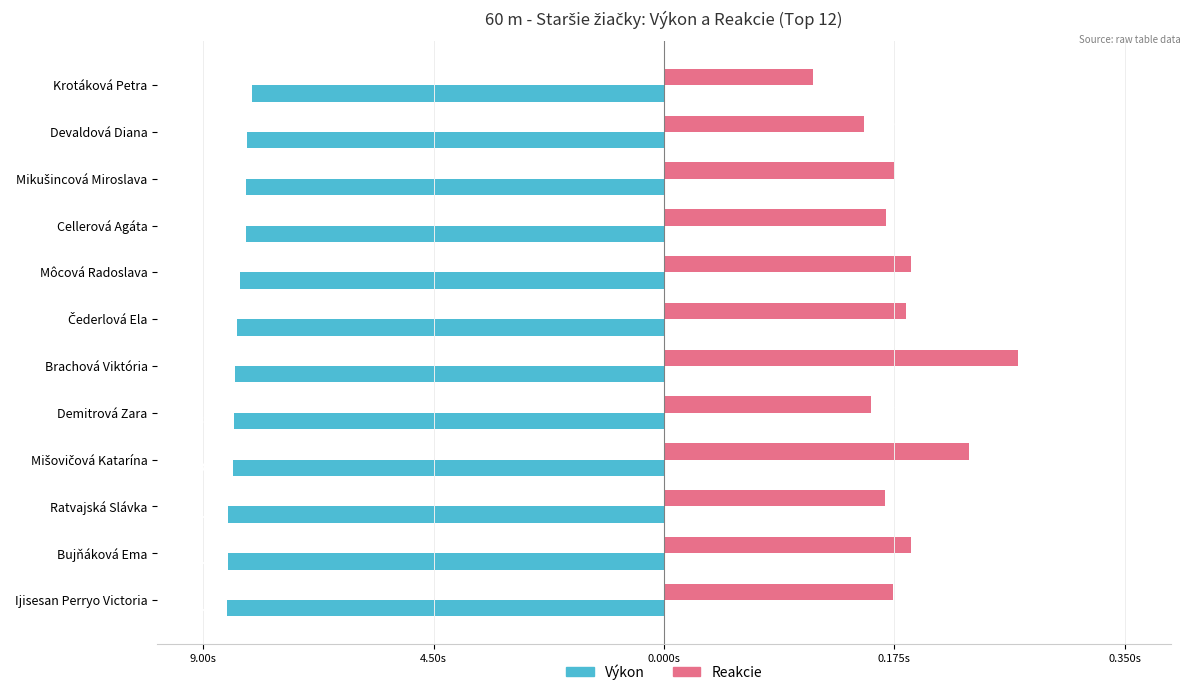

What are all the series names shown in the legend?

Výkon, Reakcie